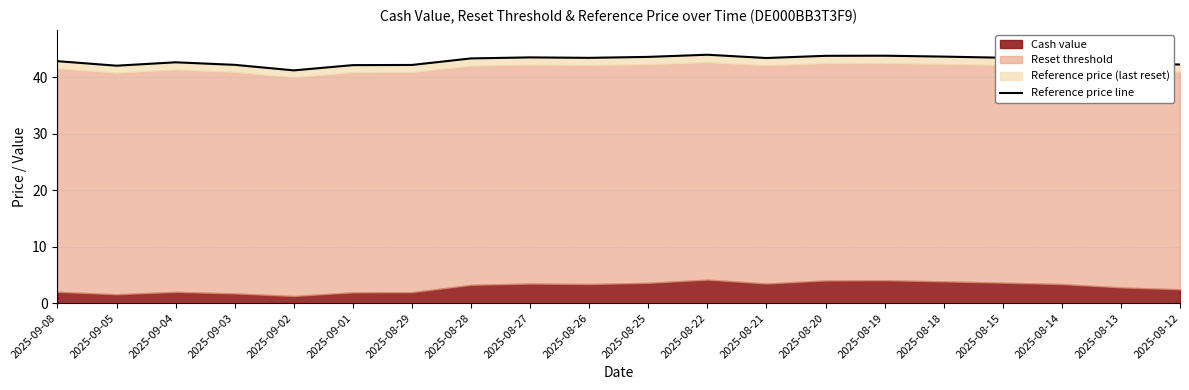

How many points are higher than both their immediate neighbors (excluding endpoints)?

4